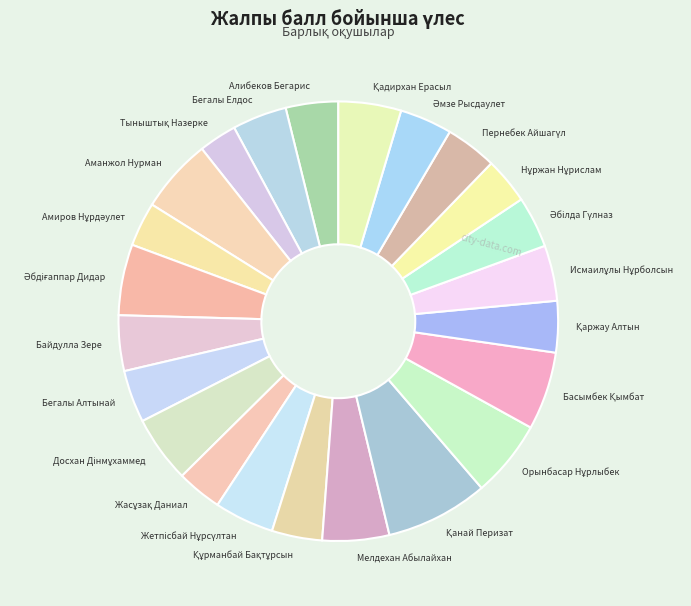

Is it true that Мелдехан Абылайхан is 11% of the pie?

False